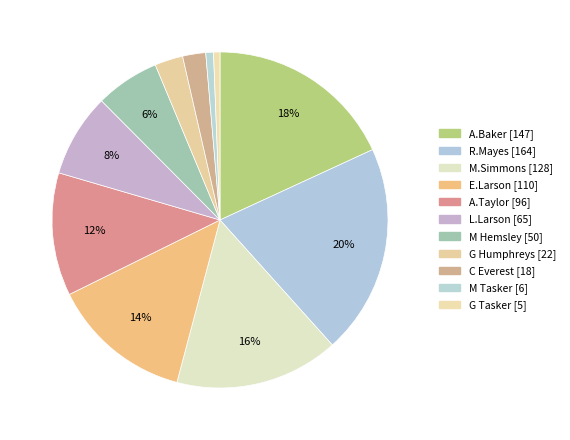

Count the number of slices in the pie.

11